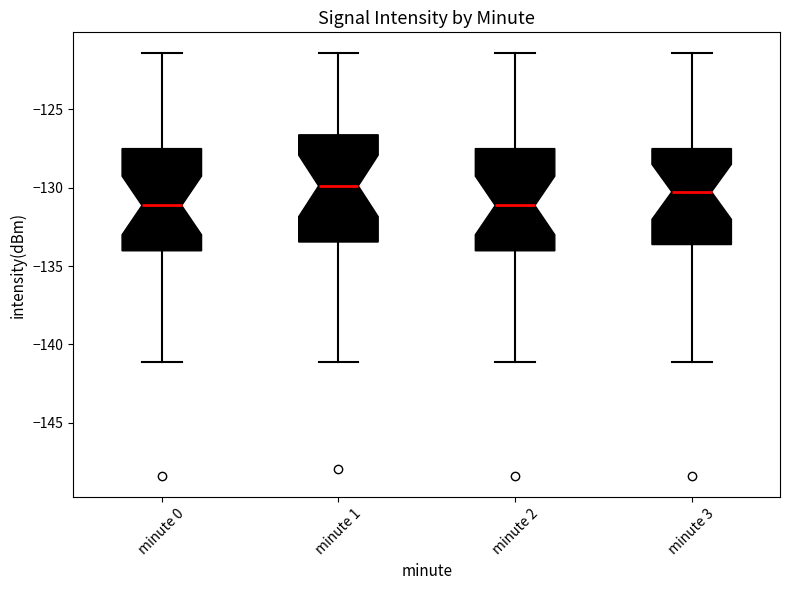

Reading left to right, read every box against the y-axis: the position of its median line, the range the box covers, and the ends of its whiskers. The values are not printed on the chart, so give them approximately, as read against the axis.

minute 0: median -131.0, box -134.0 to -127.5, whiskers -141.0 to -121.5
minute 1: median -130.0, box -133.5 to -126.5, whiskers -141.0 to -121.5
minute 2: median -131.0, box -134.0 to -127.5, whiskers -141.0 to -121.5
minute 3: median -130.5, box -133.5 to -127.5, whiskers -141.0 to -121.5